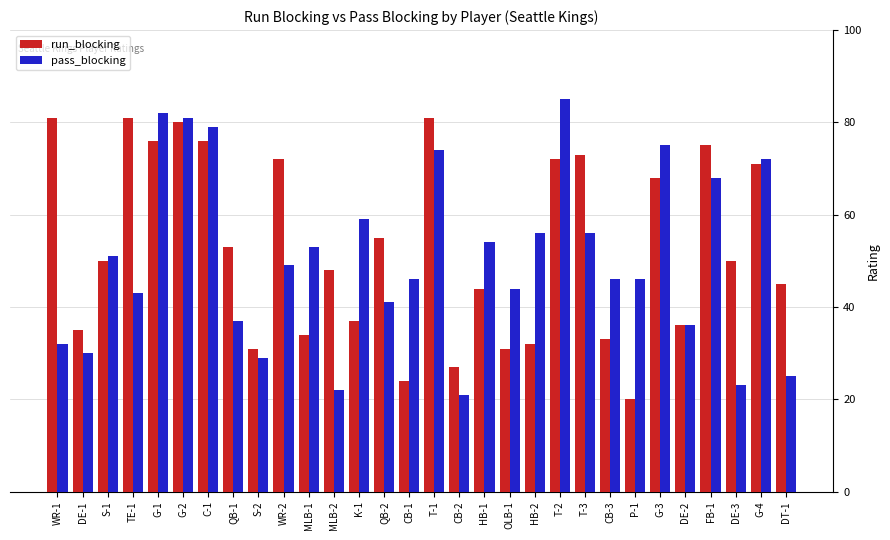

At which label is pass_blocking closest to 53?

MLB-1